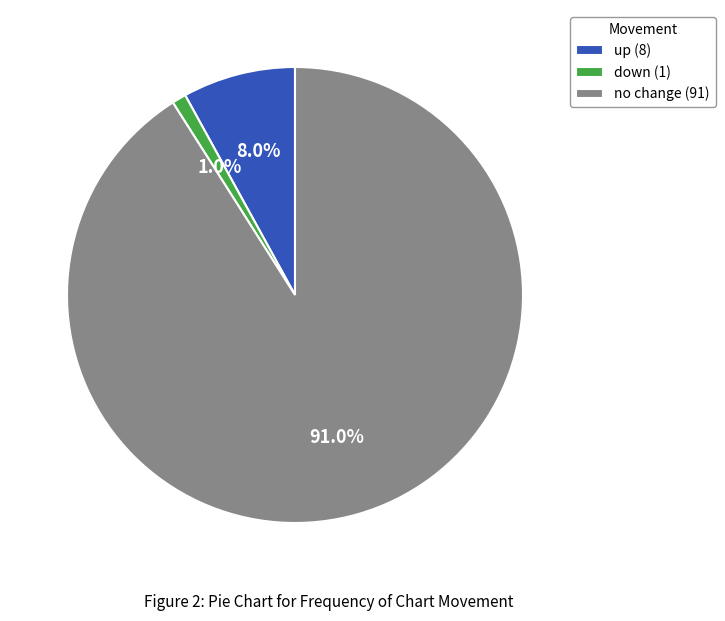

Does down (1) represent more than half of the total?

No